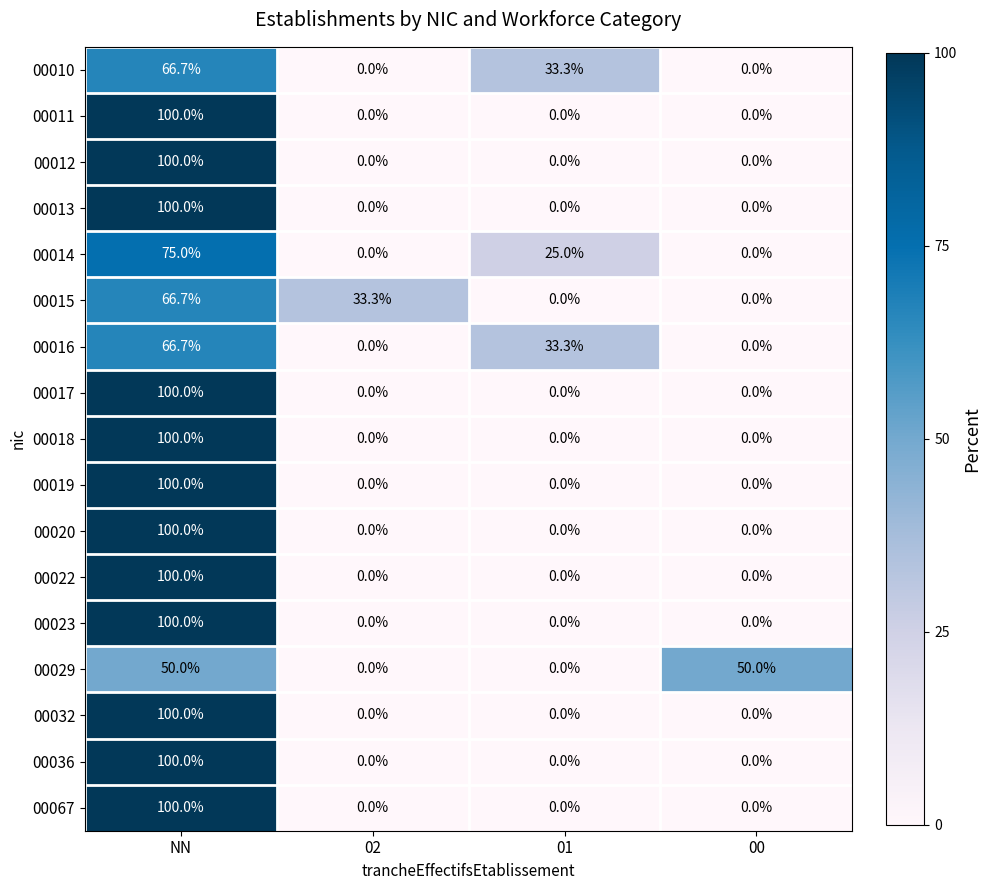

What is the difference between the highest and lowest values at 02?

33.3